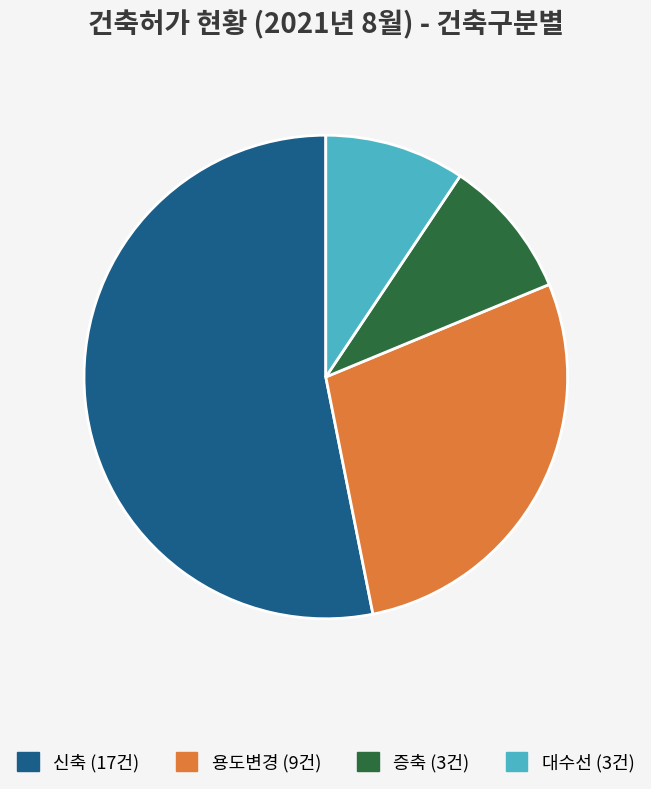

Which slice represents more than half of the pie?

신축